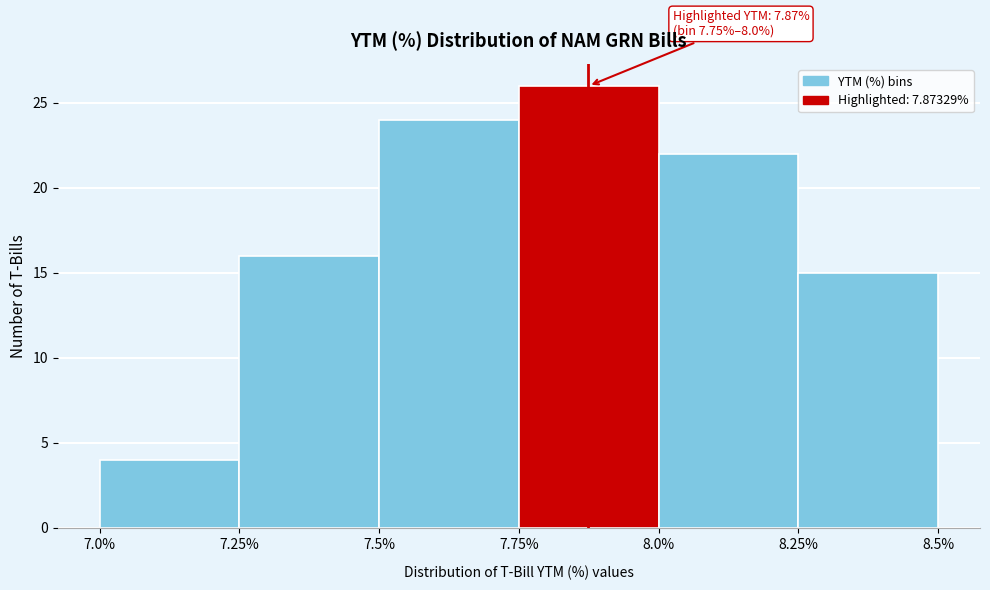

Which range on the x-axis has the tallest bar?

7.75% to 8.0%